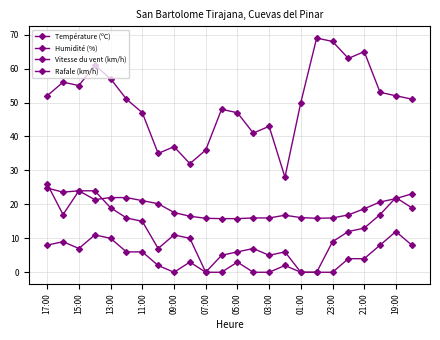

How many data points in Température (ºC) are less than 18?

12